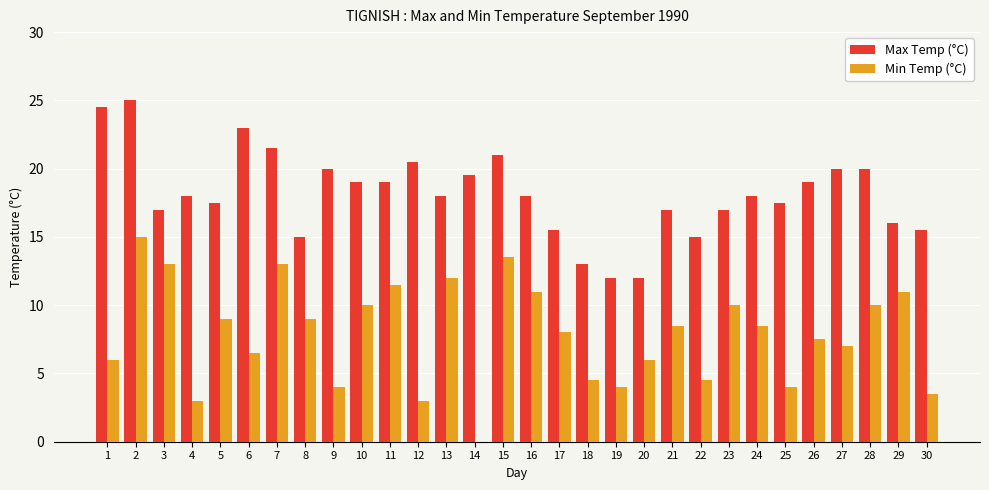

Which series changed the most between 3 and 24?

Min Temp (°C)